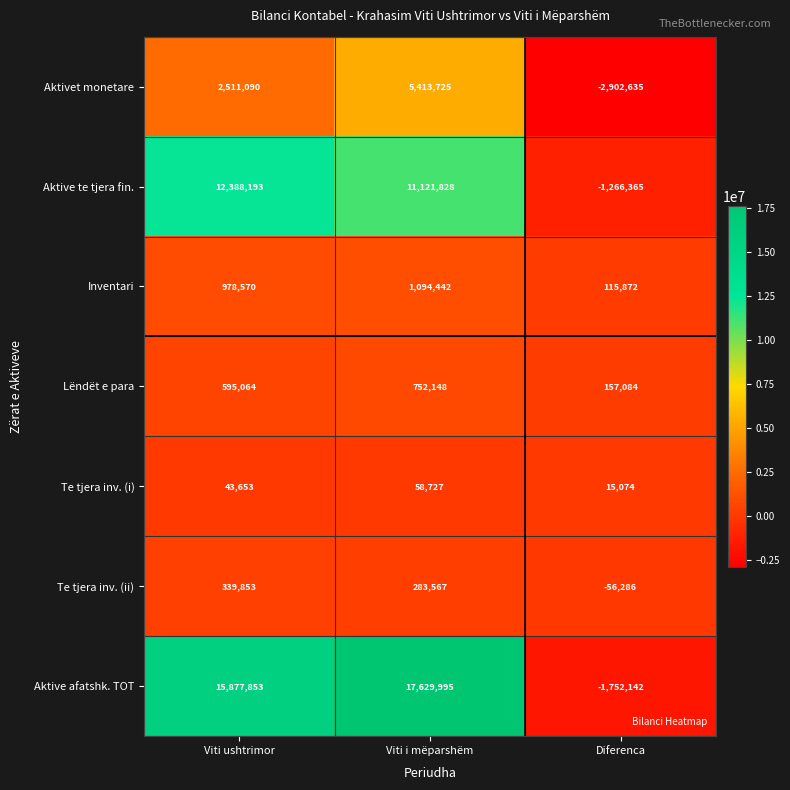

Is it true that Te tjera inv. (ii) equals 283567 at Viti i mëparshëm?

True